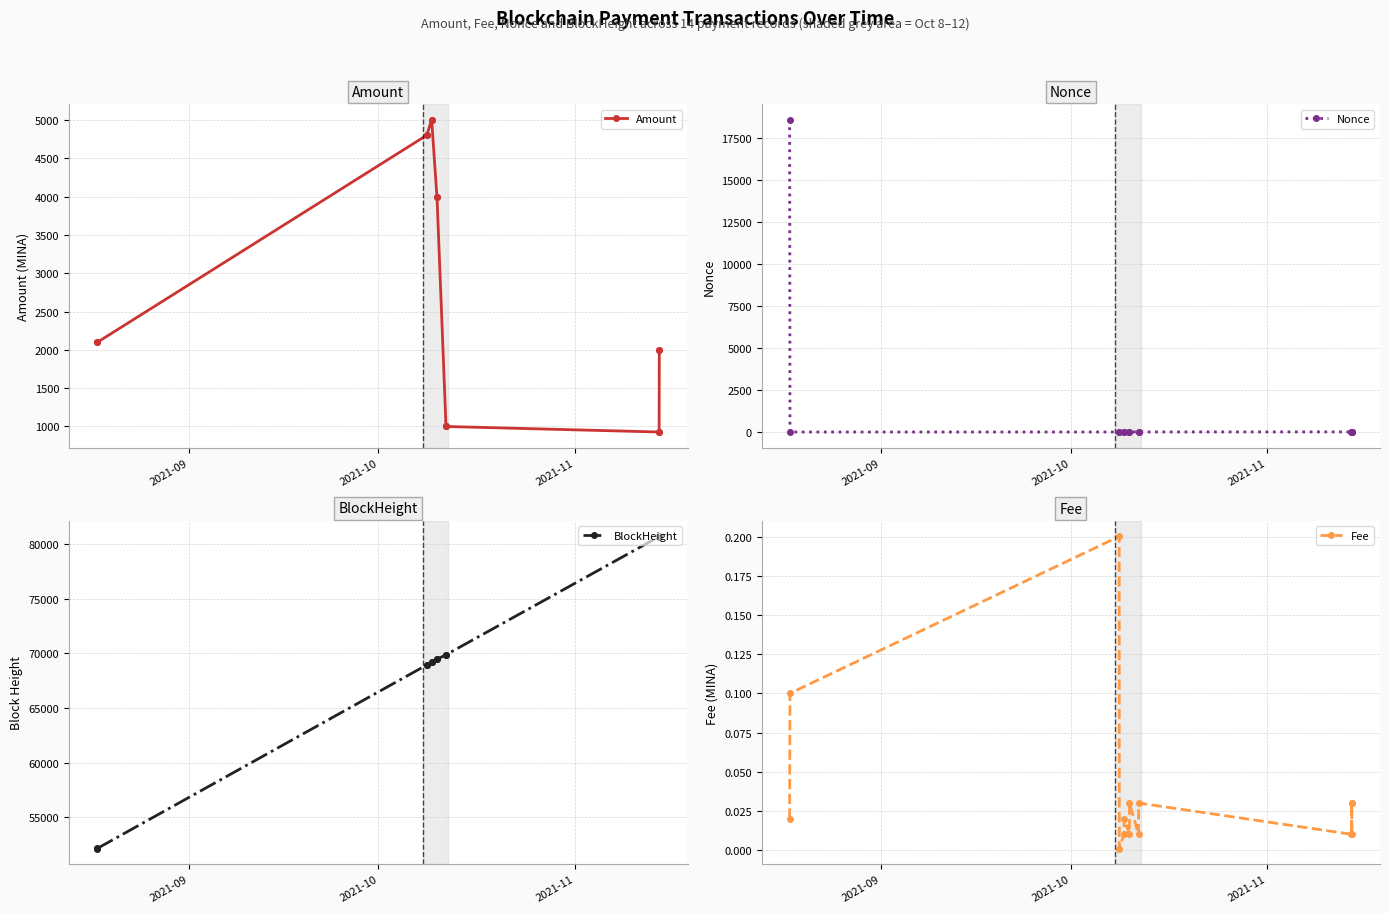

What is the lowest value of the Amount series?

928.0